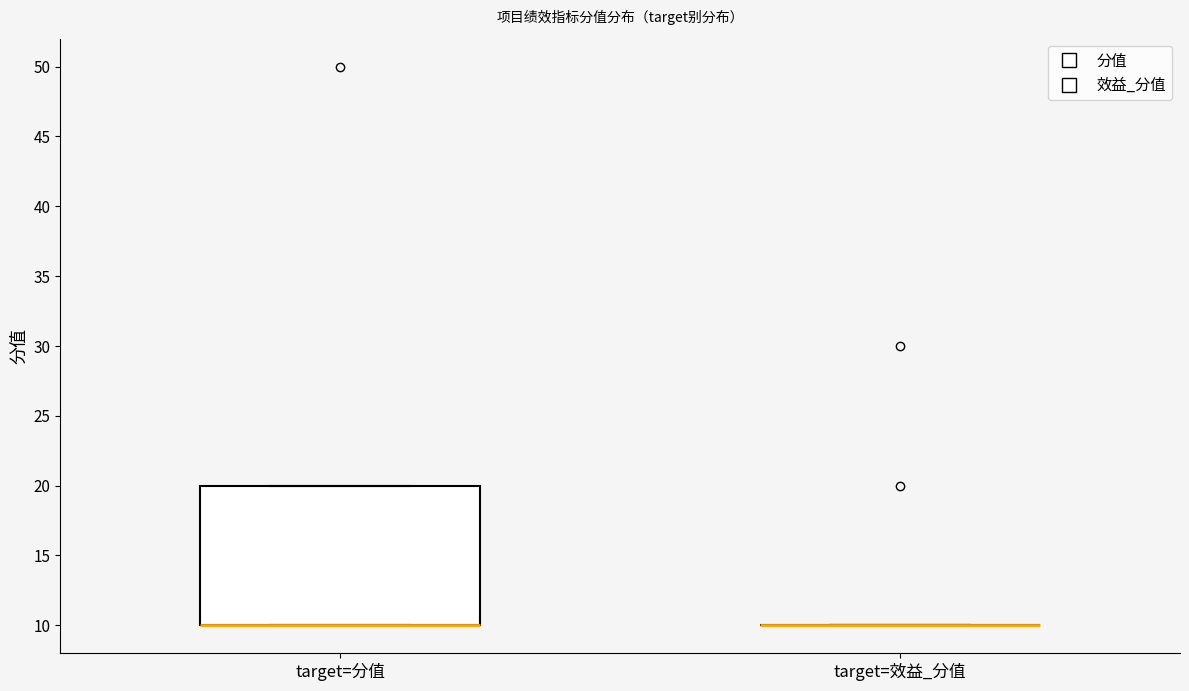

Reading left to right, read every box against the y-axis: the position of its median line, the range the box covers, and the ends of its whiskers. The values are not printed on the chart, so give them approximately, as read against the axis.

target=分值: median 10 (drawn on the box's lower edge), box 10 to 20, whiskers 10 to 20
target=效益_分值: box collapsed to a line at 10, whiskers 10 to 10